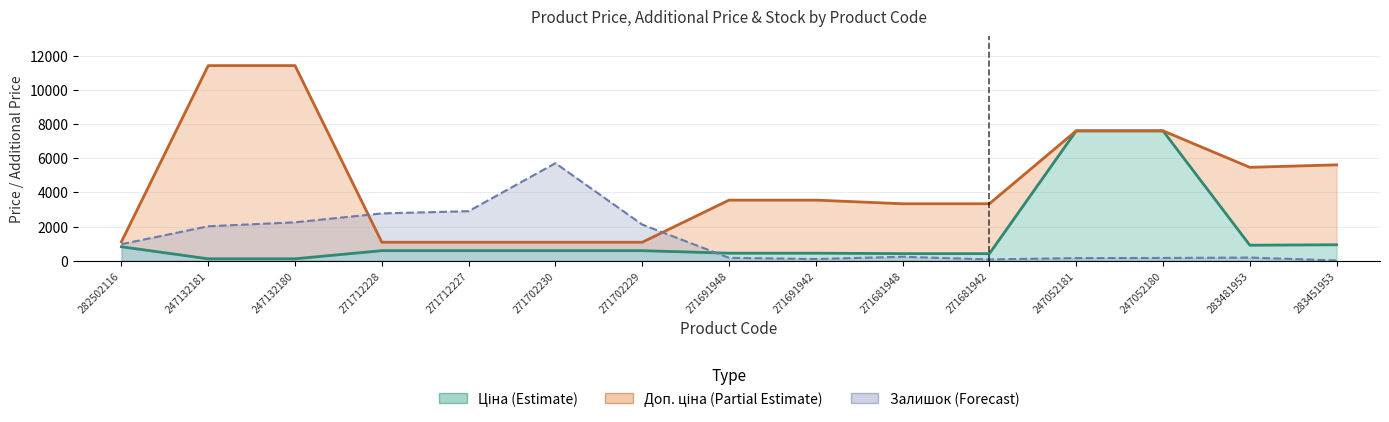

Which series has the widest spread of values?

Доп. ціна